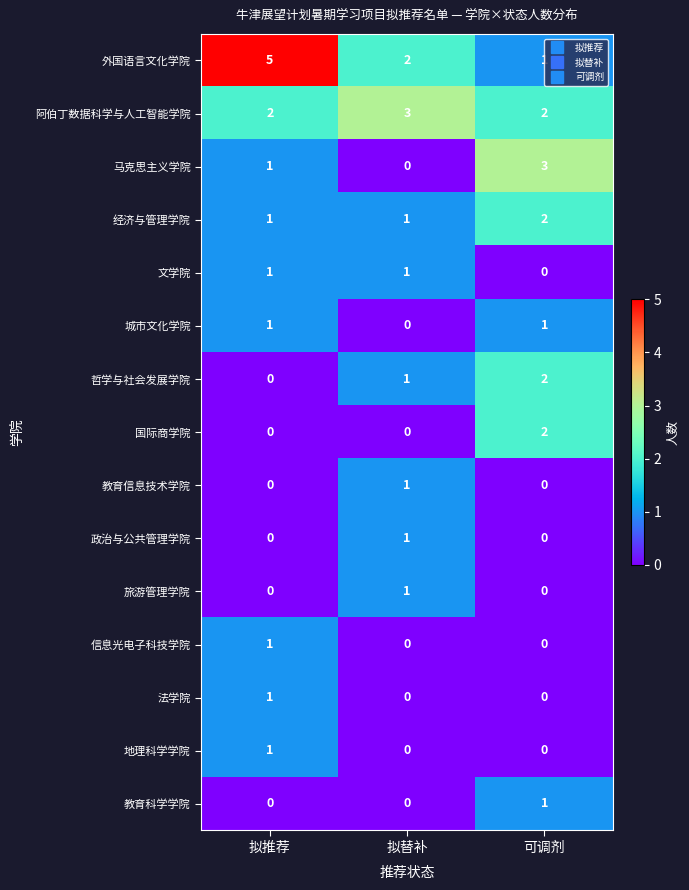

True or false: 经济与管理学院 has a value of 1 at 拟推荐.

True